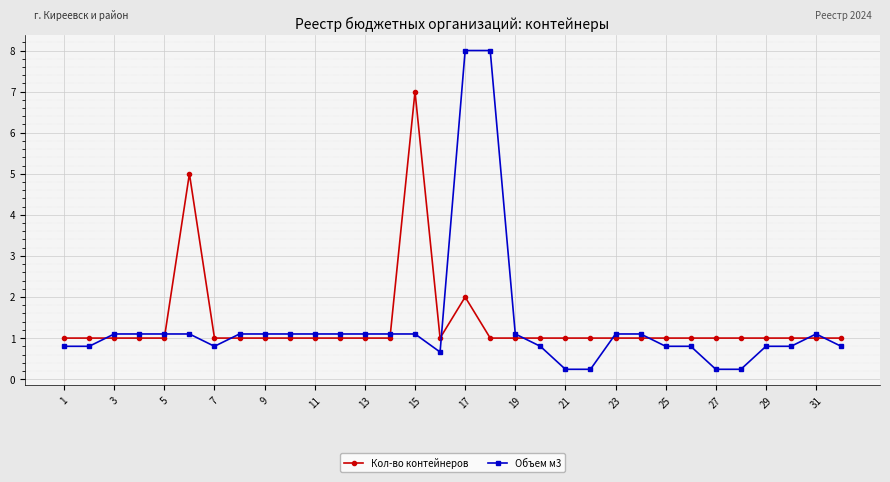

Which series ends up on top after the final intersection of Кол-во контейнеров and Объем м3?

Кол-во контейнеров